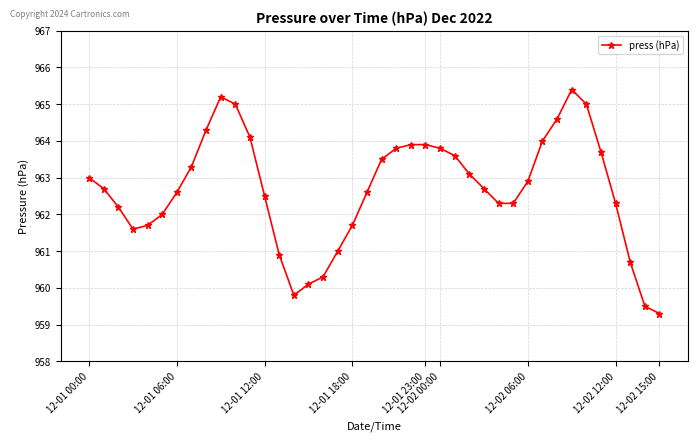

What is the sum of all values?

38506.9